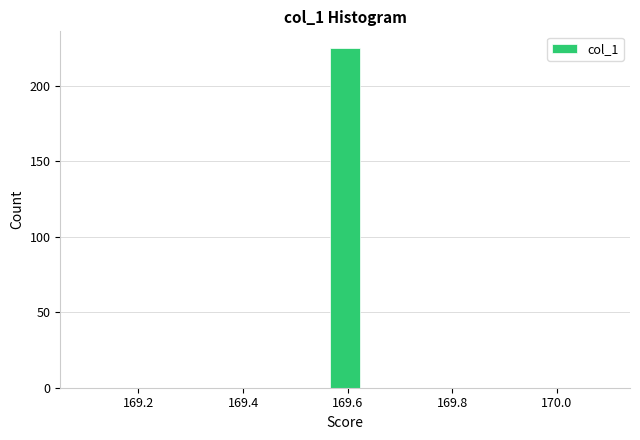

Around what value on the x-axis is the tallest bar? Give the approximate position of its centre, as read against the axis.

169.60